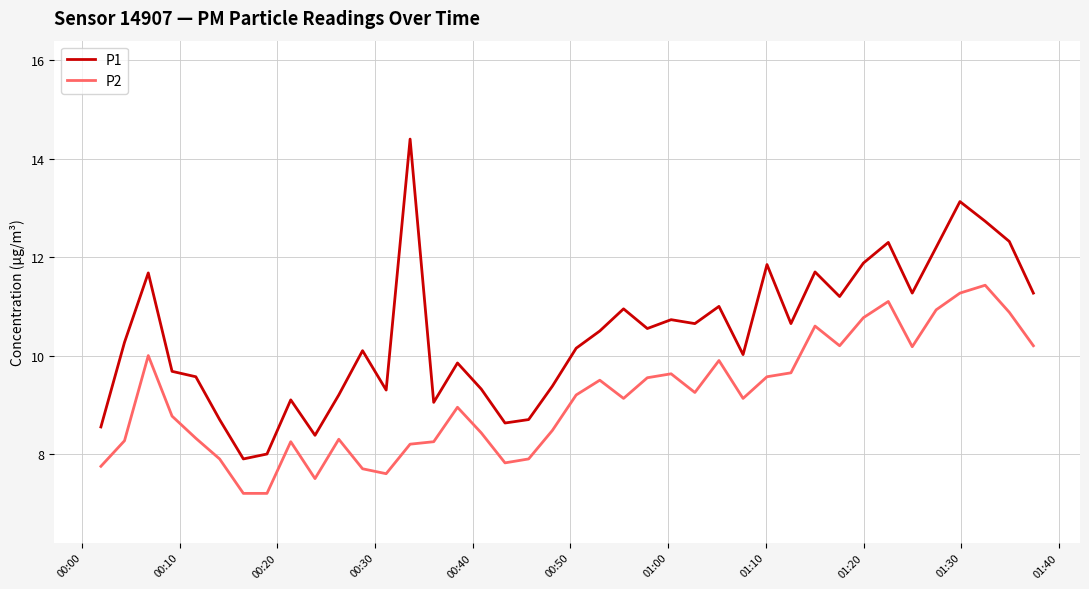

What is the difference between the maximum and minimum values in the P2 series?

4.2